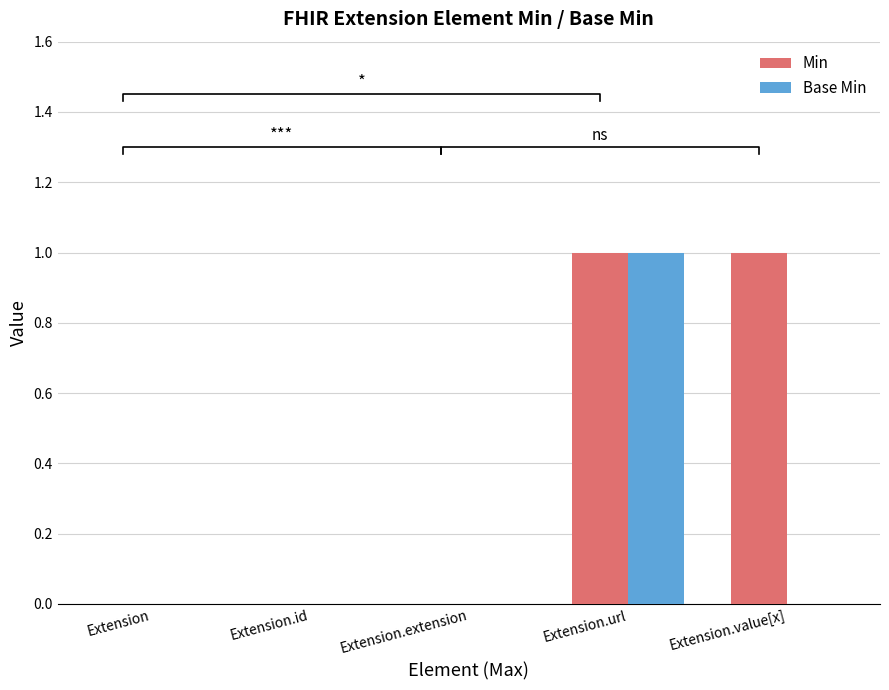

What is the difference between the maximum and minimum values in the Base Min series?

1